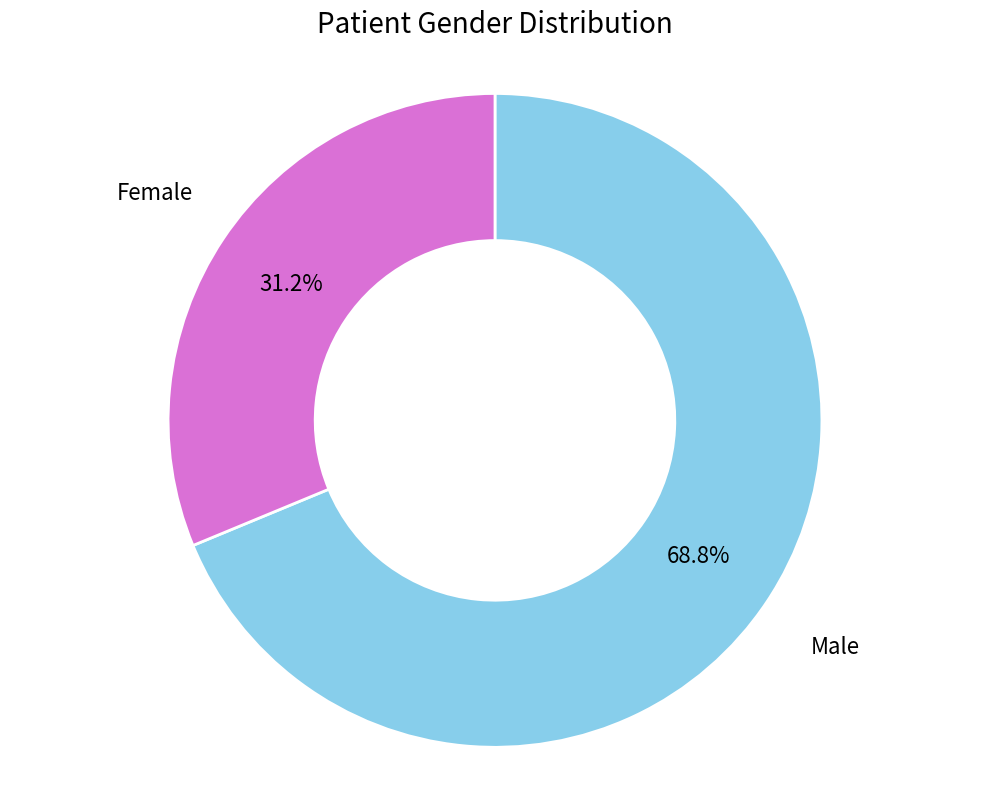

Which slice is the largest?

Male